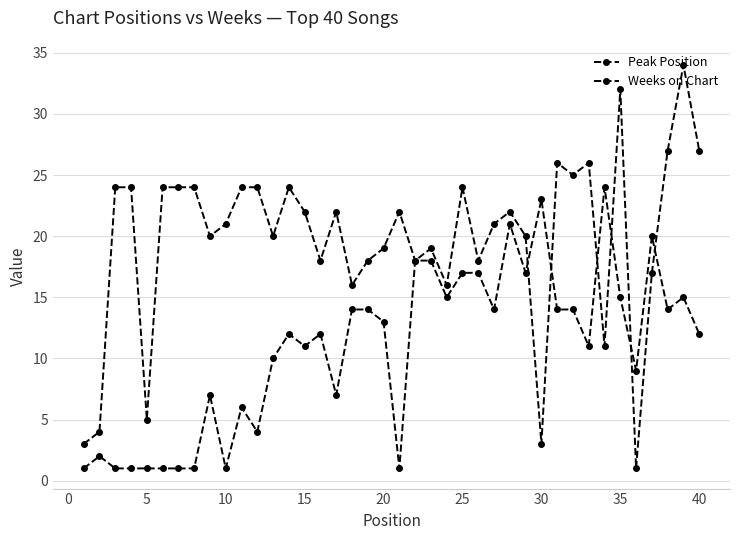

Is this an area chart (filled region under the line)?

No